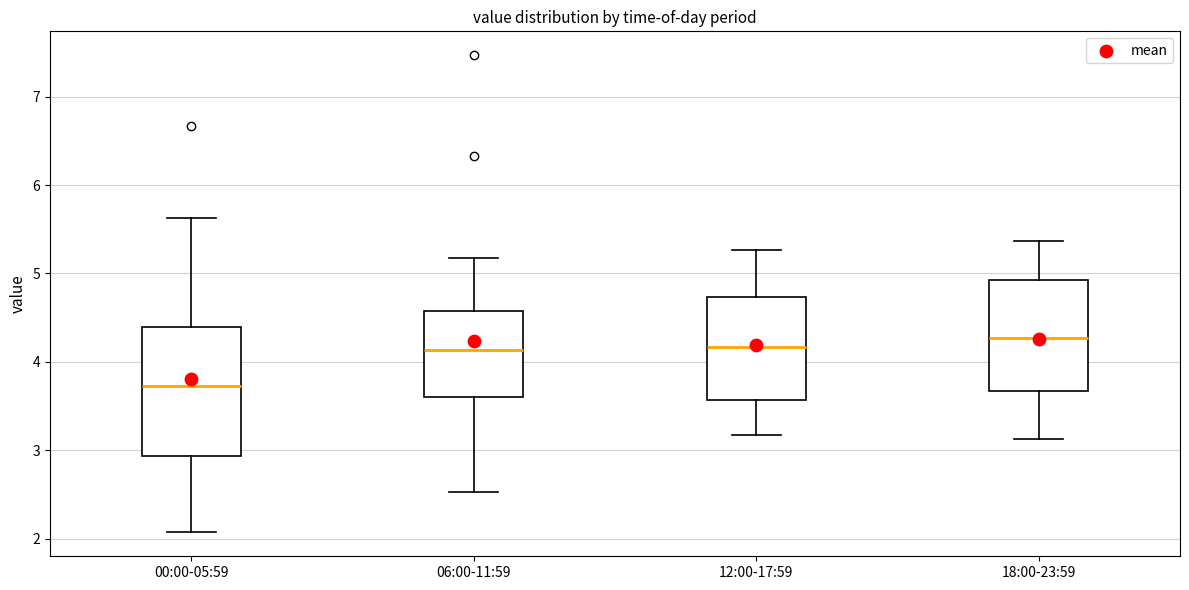

Where does the upper whisker of the box for 06:00-11:59 end on the y-axis? The values are not printed on the chart, so give them approximately, as read against the axis.

5.2